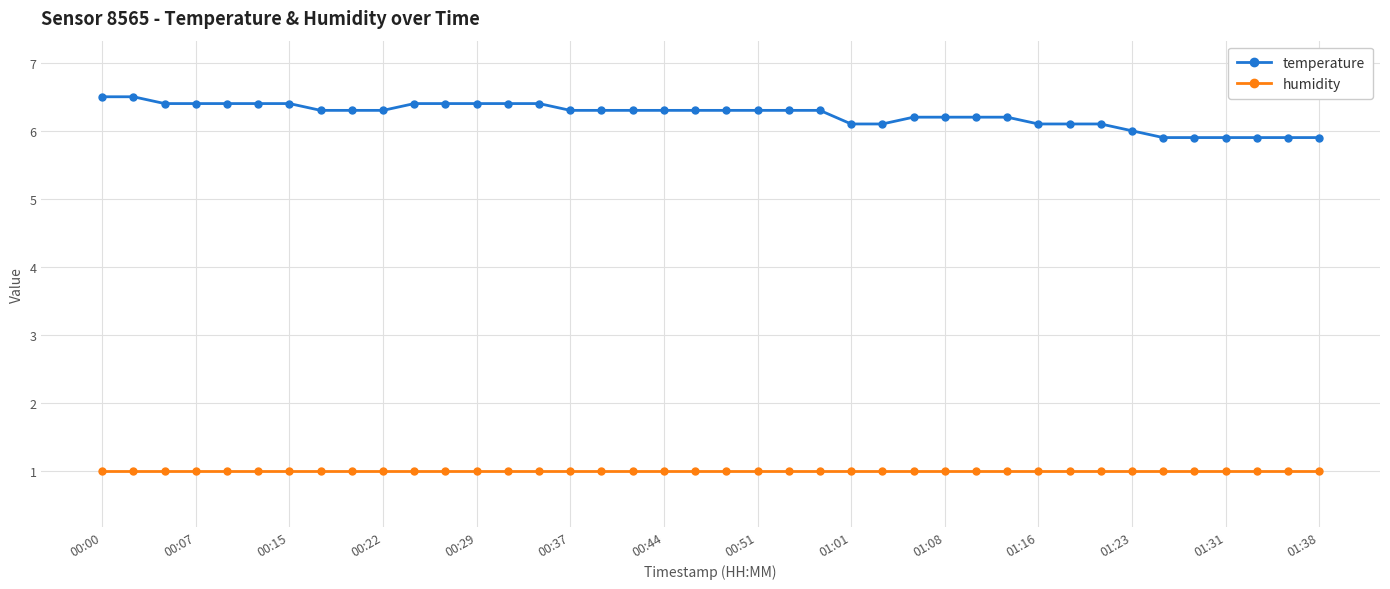

Which series has the largest total across all categories?

temperature